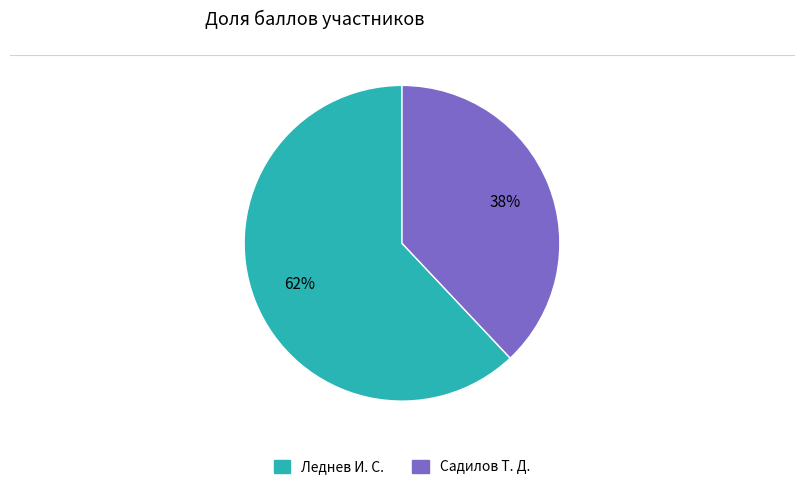

Is the sum of Леднев И. С. and Садилов Т. Д. greater than half?

Yes